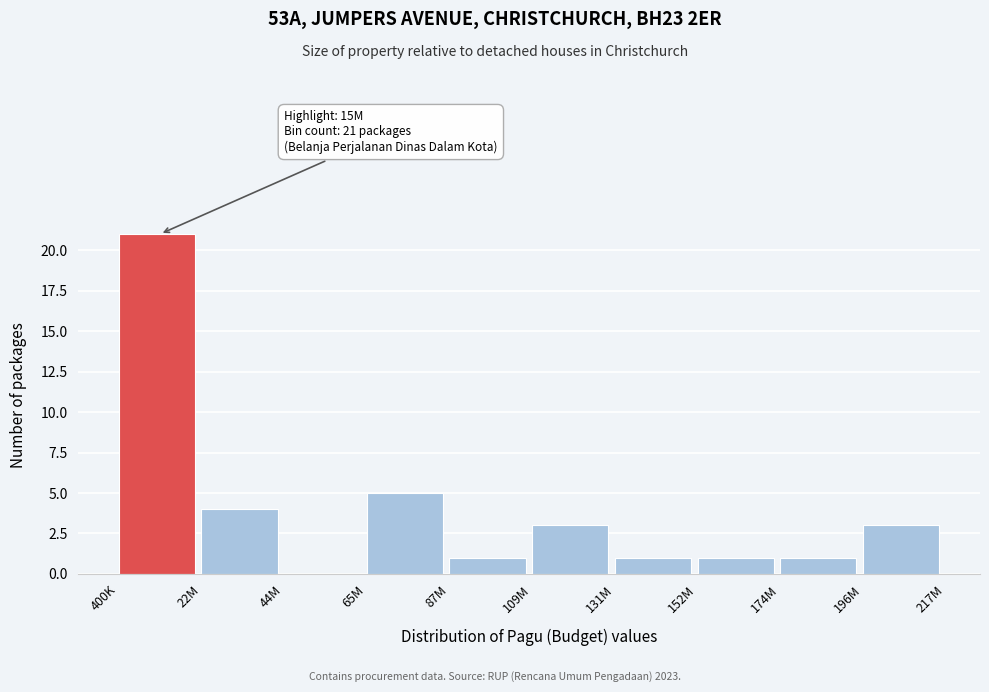

Reading left to right, transcribe all the data shown in this chart.

400K=21	22M=4	44M=0	65M=5	87M=1	109M=3	131M=1	152M=1	174M=1	196M=3